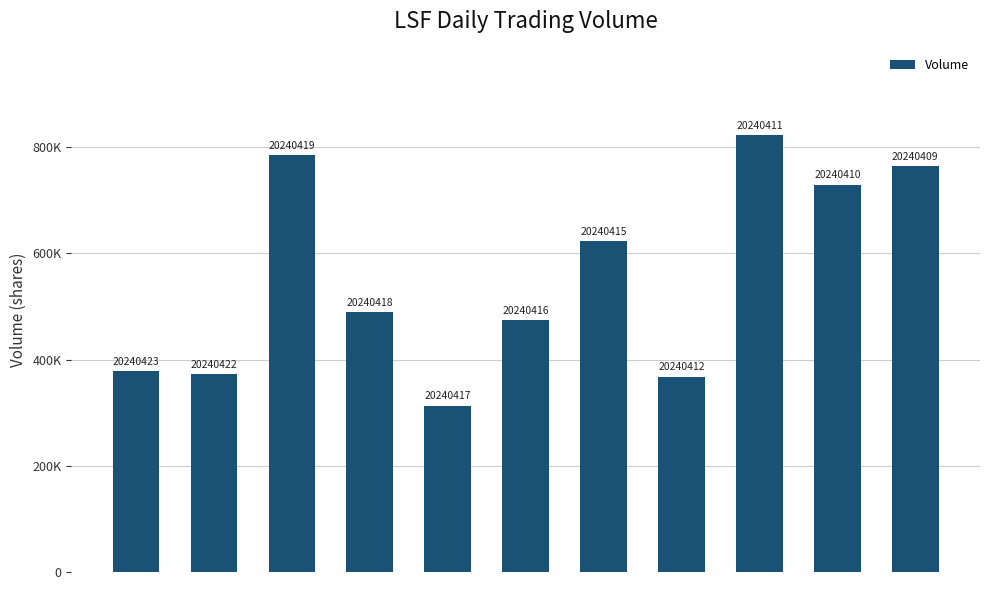

List the labels in order of value, largest first.

8, 2, 10, 9, 6, 3, 5, 0, 1, 7, 4